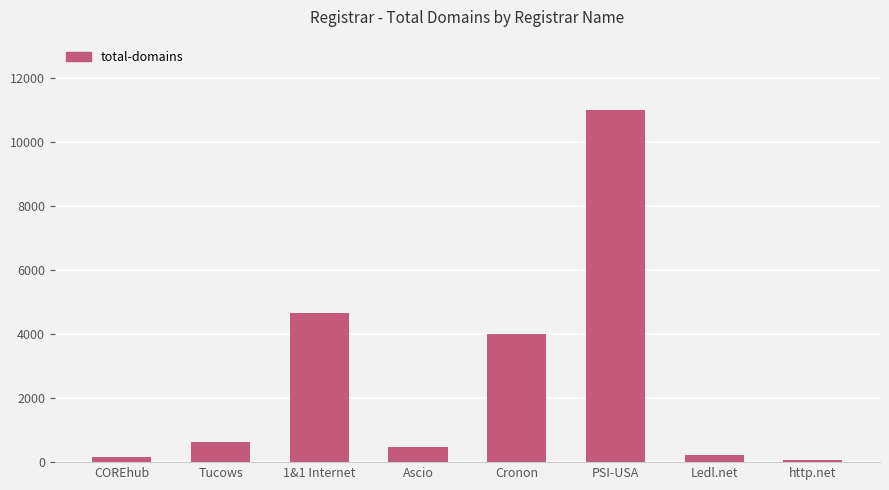

Reading left to right, extract all data points from this chart.

174	635	4675	468	4016	11010	227	66